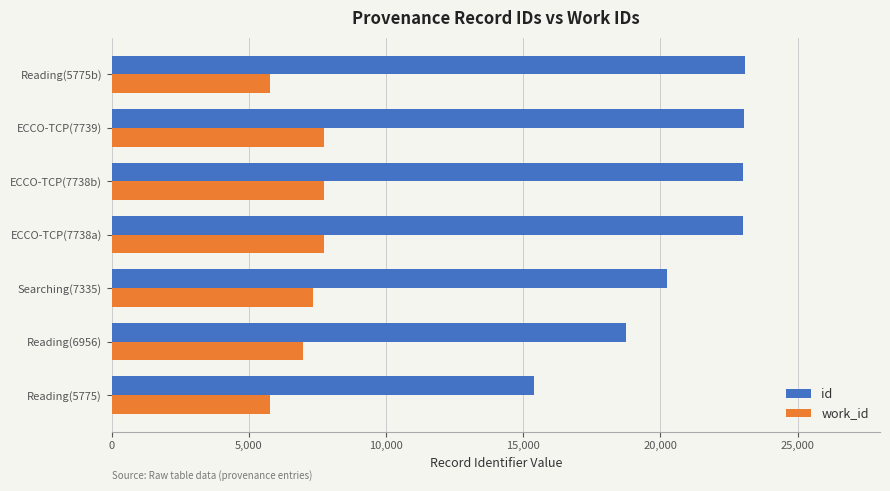

Which series has the largest total across all categories?

id